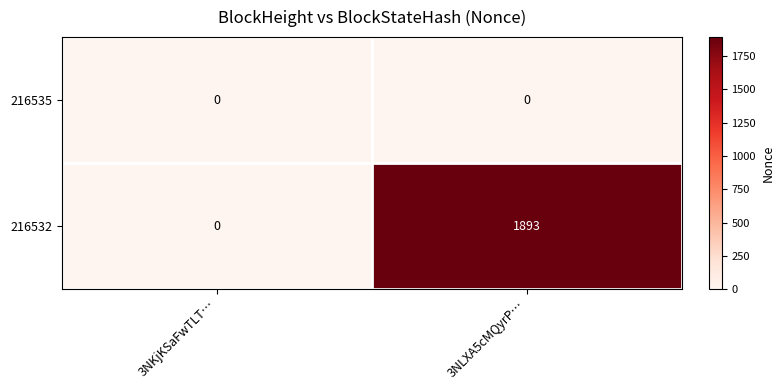

What is the difference between the maximum and minimum values in the 216532 series?

1893